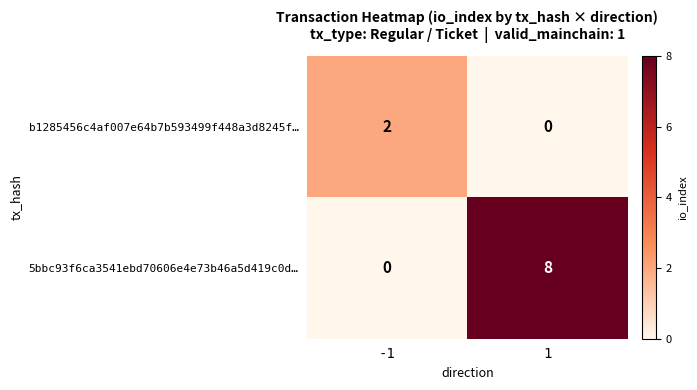

Which series has the widest spread of values?

5bbc93f6ca3541ebd70606e4e73b46a5d419c0d…